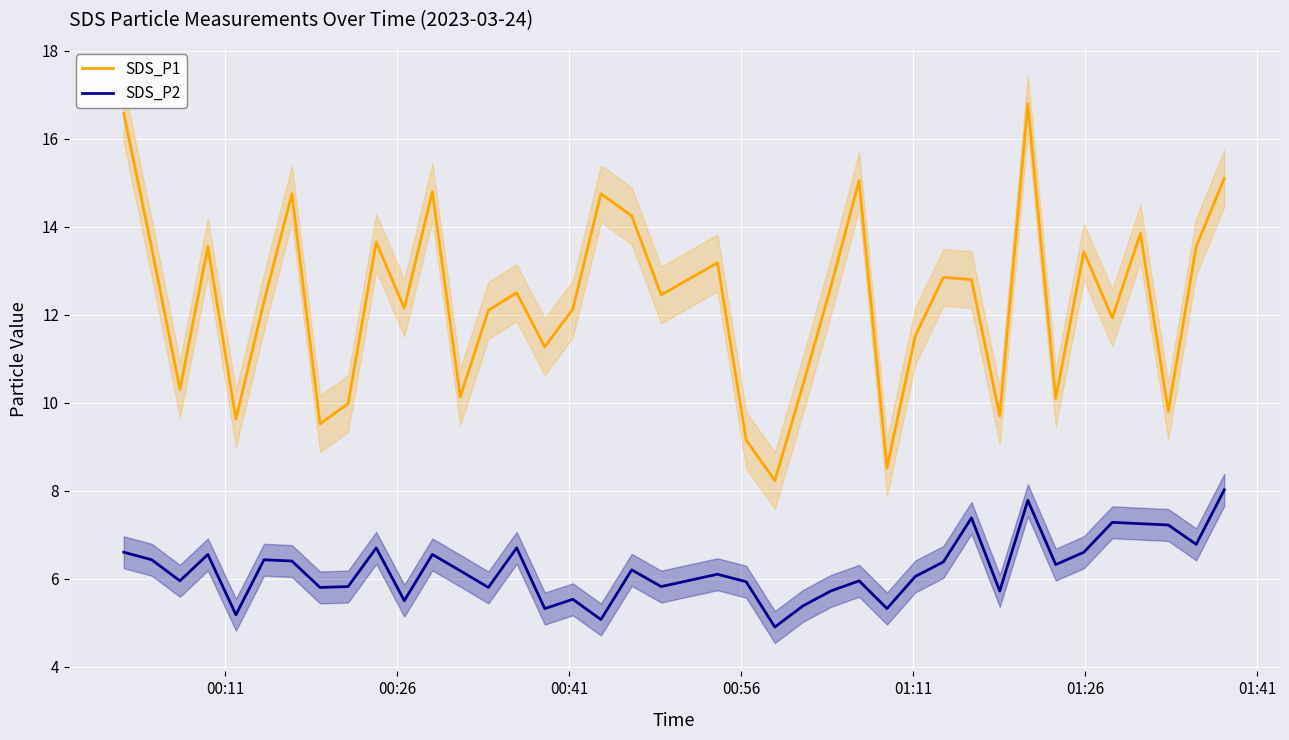

What is the minimum value for SDS_P1?

8.2